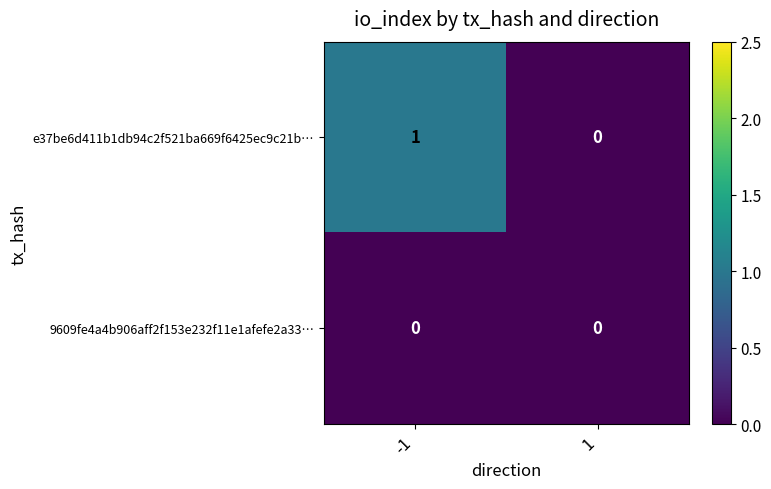

Is the value of e37be6d411b1db94c2f521ba669f6425ec9c21b… at -1 greater than the value of 9609fe4a4b906aff2f153e232f11e1afefe2a33… at -1?

Yes